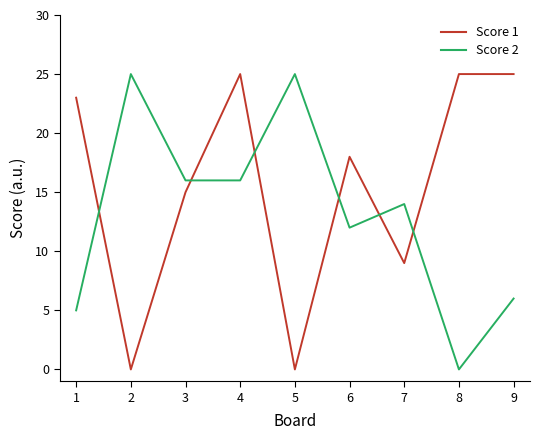

Count the number of categories in the chart.

9